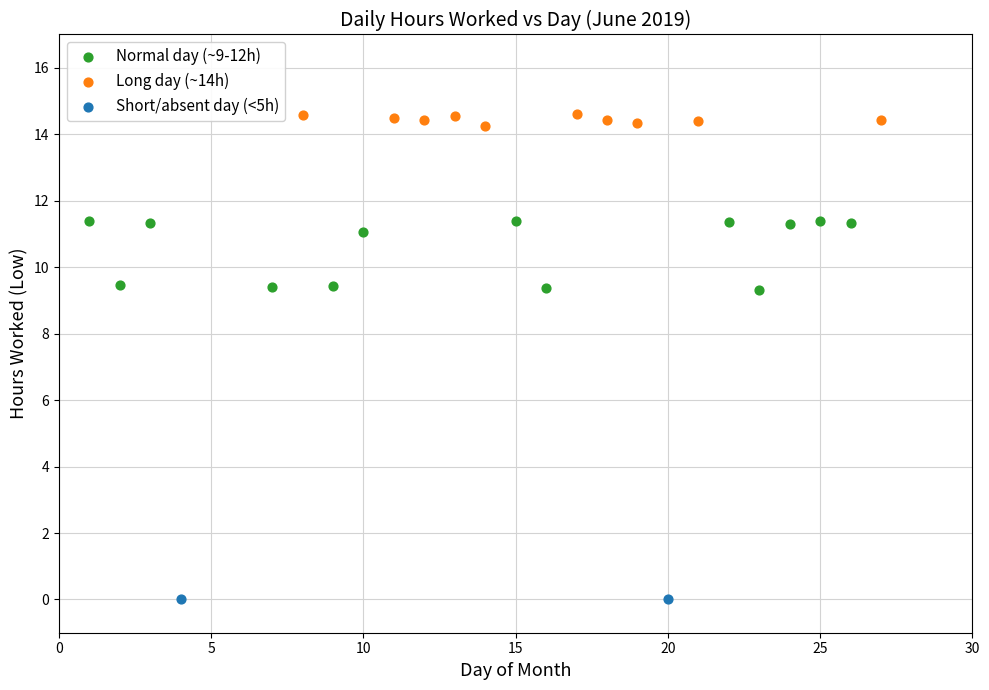

What are all the series names shown in the legend?

Normal day (~9-12h), Long day (~14h), Short/absent day (<5h)